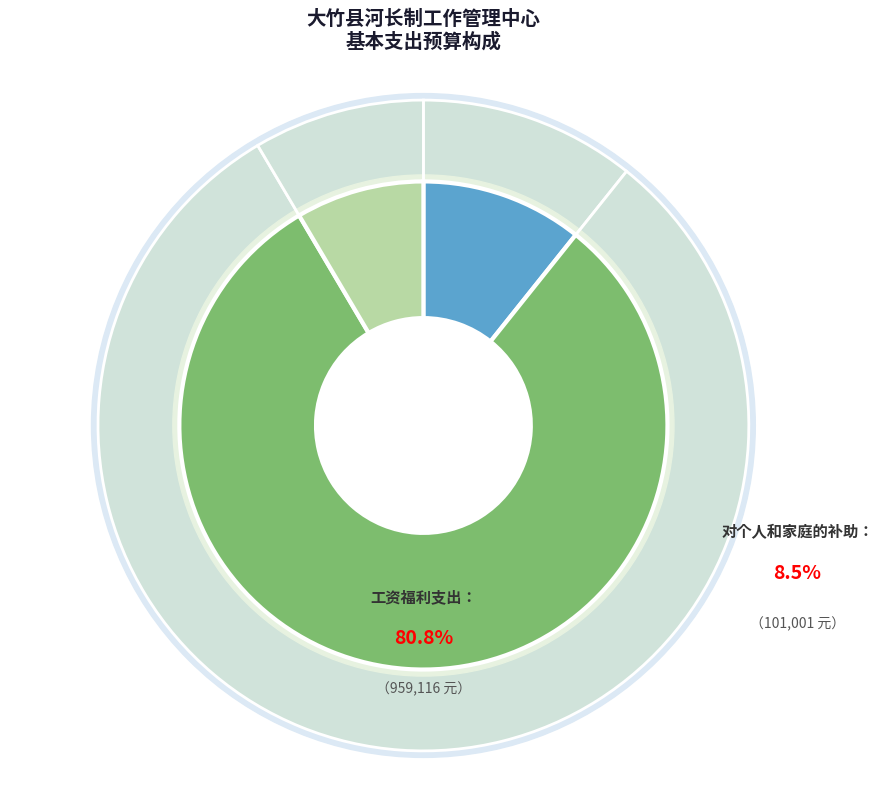

What percentage is the 对个人和家庭的补助 slice, to the nearest percent?

9%